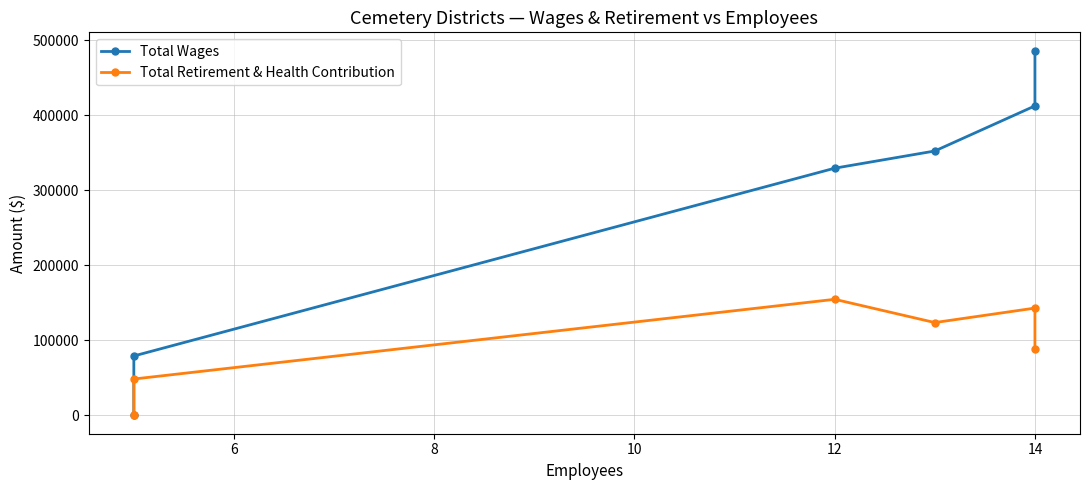

In Total Retirement & Health Contribution, how many points are higher than both neighbors (excluding endpoints)?

2